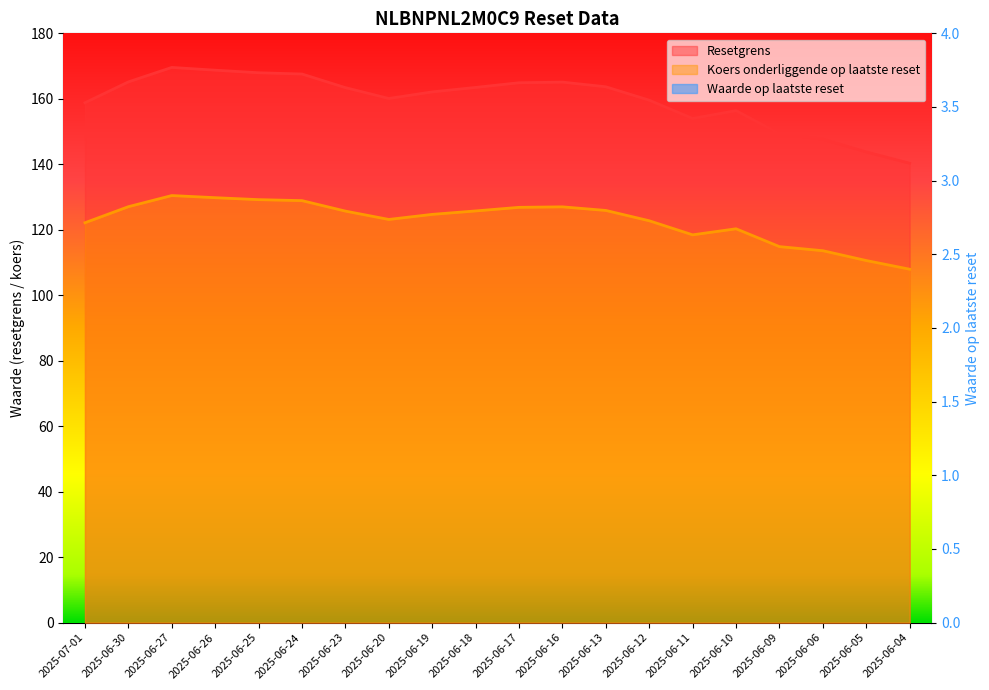

Reading left to right, transcribe all the data shown in this chart.

Resetgrens: 158.8	165.2	169.6	168.7	168.0	167.6	163.4	160.1	162.1	163.5	164.9	165.1	163.7	159.6	154.0	156.4	149.3	147.7	143.8	140.3
Koers onderliggende op laatste reset: 122.2	127.0	130.4	129.8	129.2	128.9	125.7	123.2	124.7	125.8	126.8	127.0	125.9	122.8	118.5	120.3	114.8	113.6	110.6	108.0
Waarde op laatste reset: 1.4	1.3	1.2	1.2	1.2	1.2	1.4	1.4	1.4	1.4	1.3	1.3	1.4	1.5	1.6	1.6	1.8	1.9	2.1	2.2